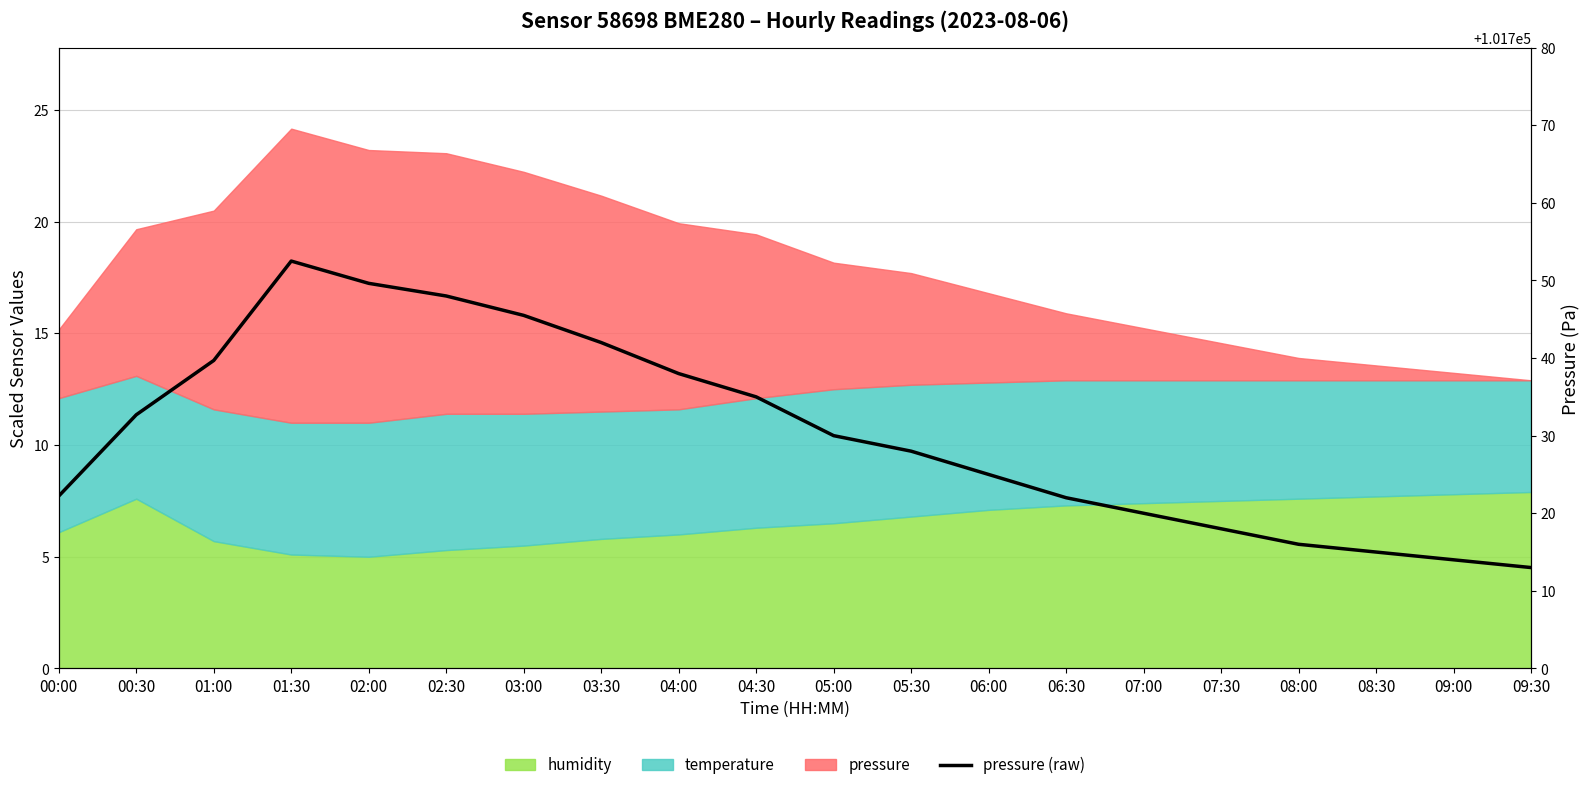

What is the value of the 5th point from the left?

101749.6